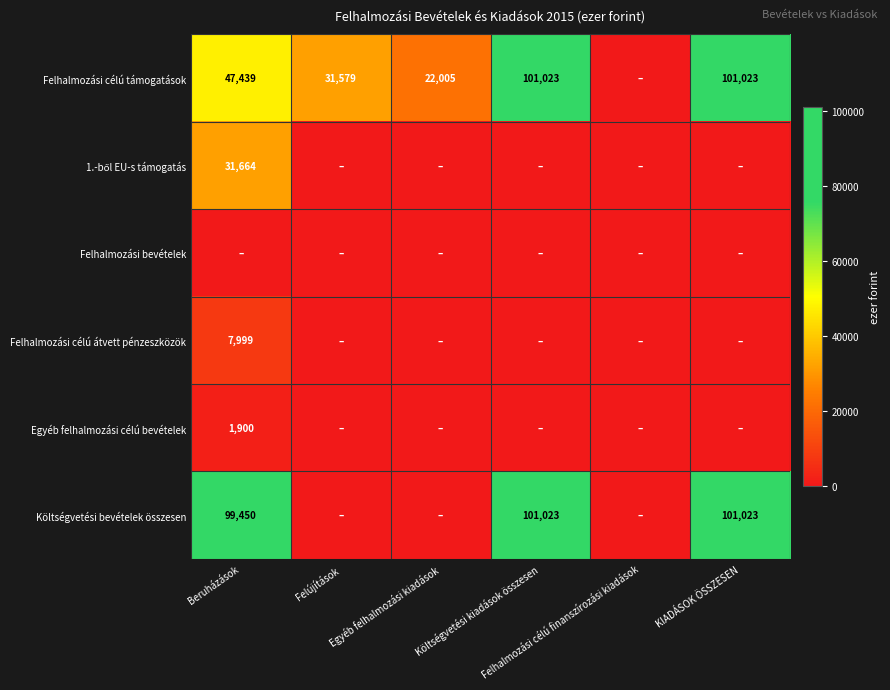

Is it true that 1.-ből EU-s támogatás equals -12641 at Felhalmozási célú finanszírozási kiadások?

False